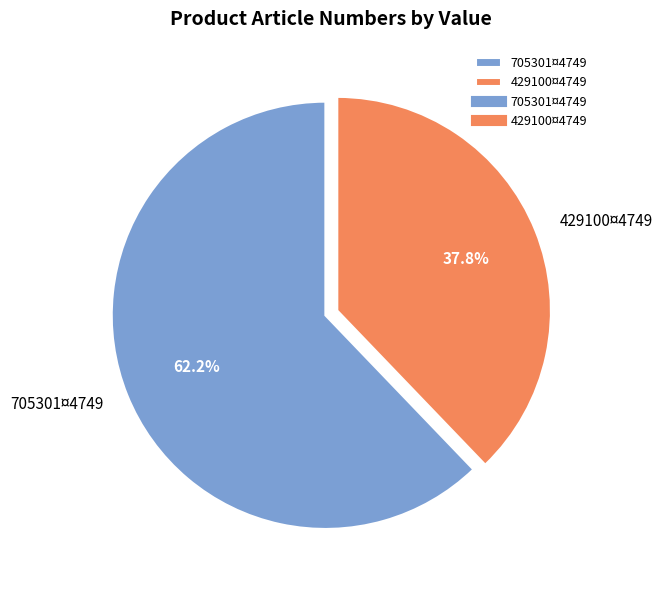

True or false: 705301¤4749 accounts for 49% of the total.

False